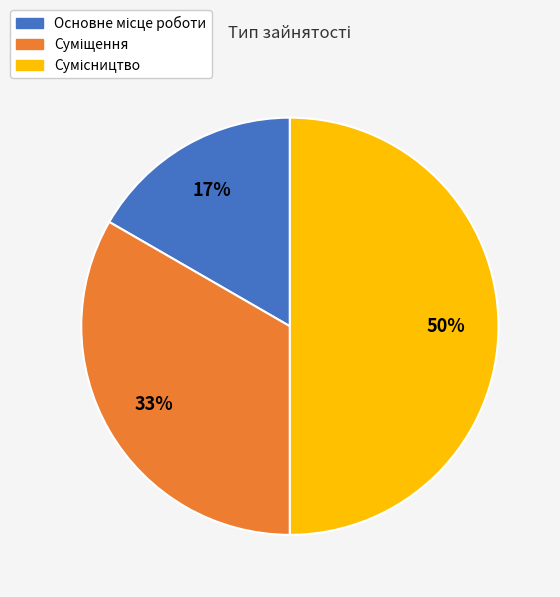

To the nearest percent, what is the average slice percentage?

33%